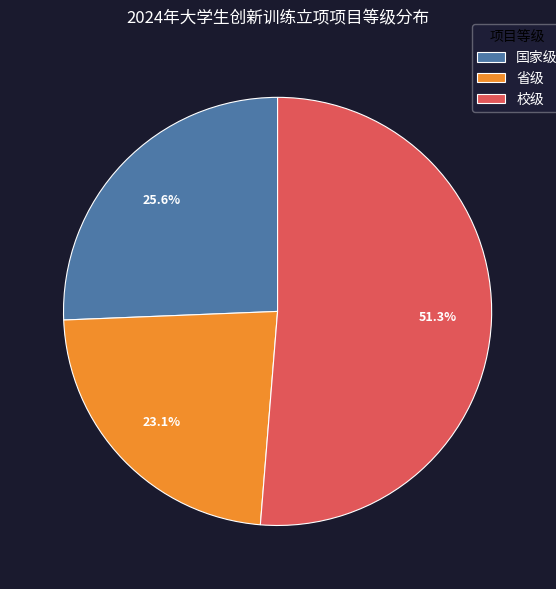

To the nearest percent, what is the difference between the largest and smallest slice percentages?

28%